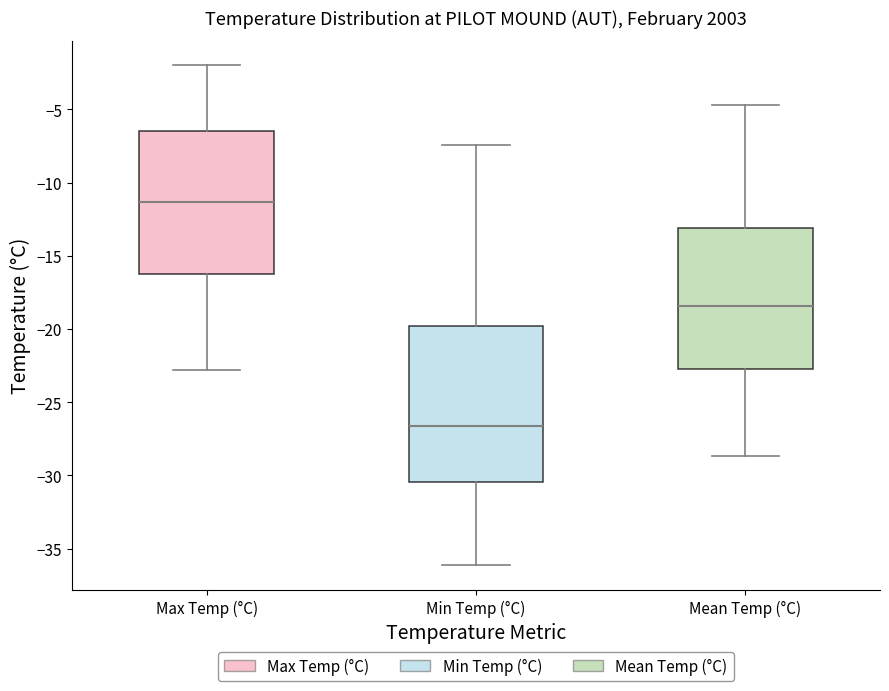

Where is the upper edge of the box for Max Temp (°C) on the y-axis? The values are not printed on the chart, so give them approximately, as read against the axis.

-6.5